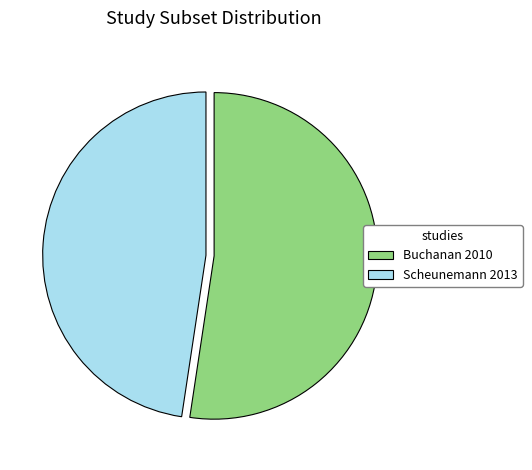

What is the ratio of the value at Buchanan 2010 to the value at Scheunemann 2013?

1.1